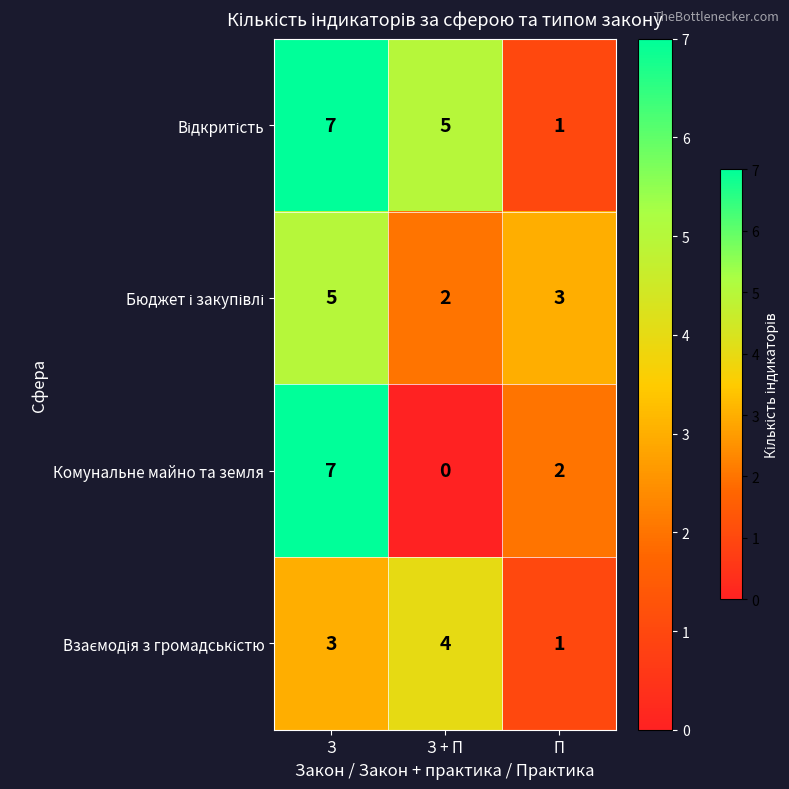

Where does the Комунальне майно та земля series first go above 2?

З